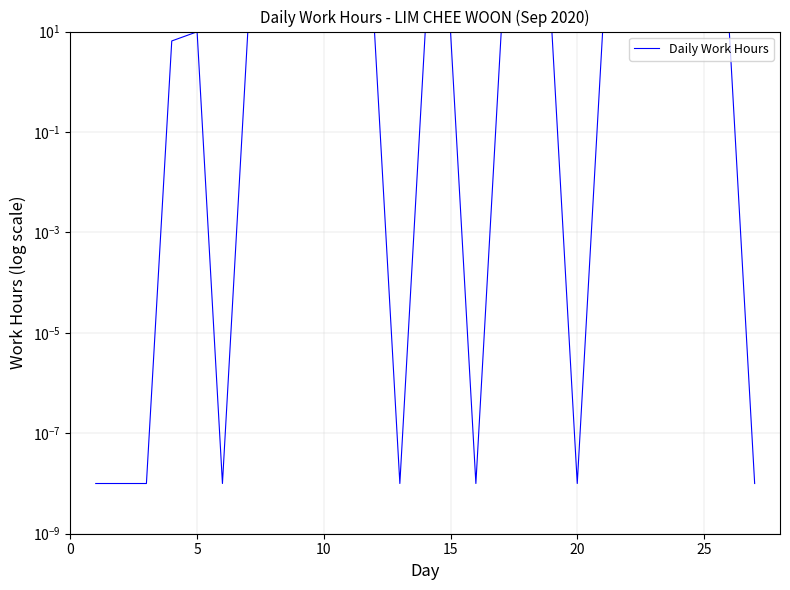

What is the average value?

7.2